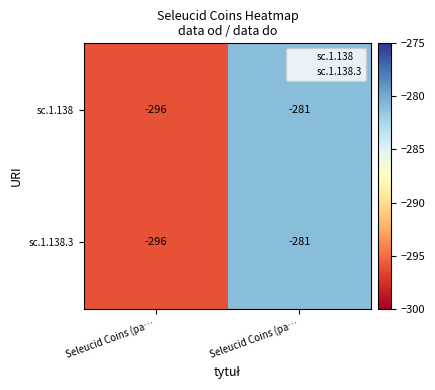

At which category does the chart reach its minimum across all series?

Seleucid Coins (pa…